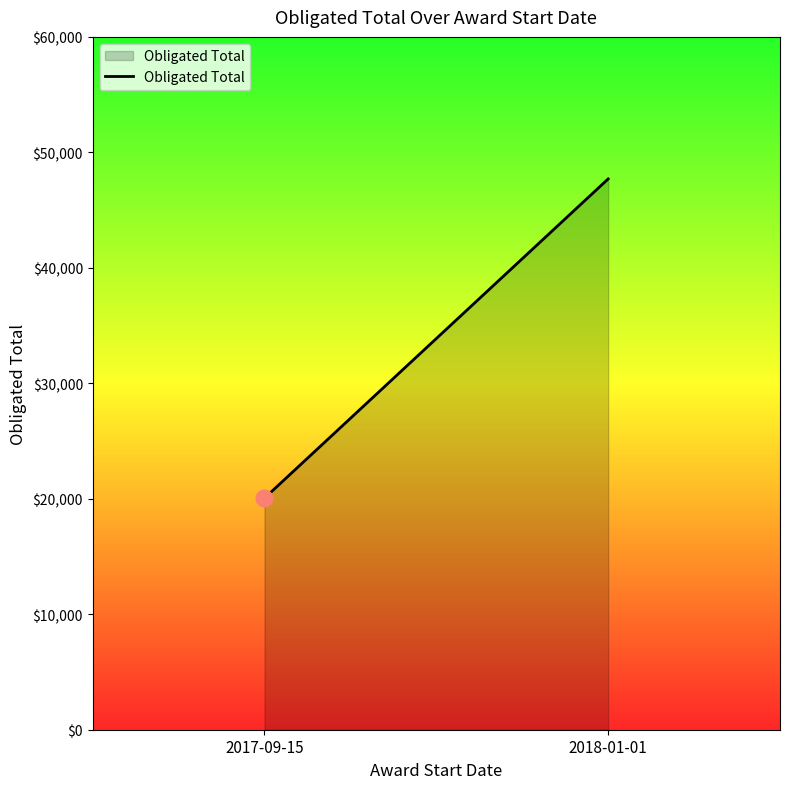

Reading left to right, transcribe all the data shown in this chart.

2017-09-15=20054	2018-01-01=47700